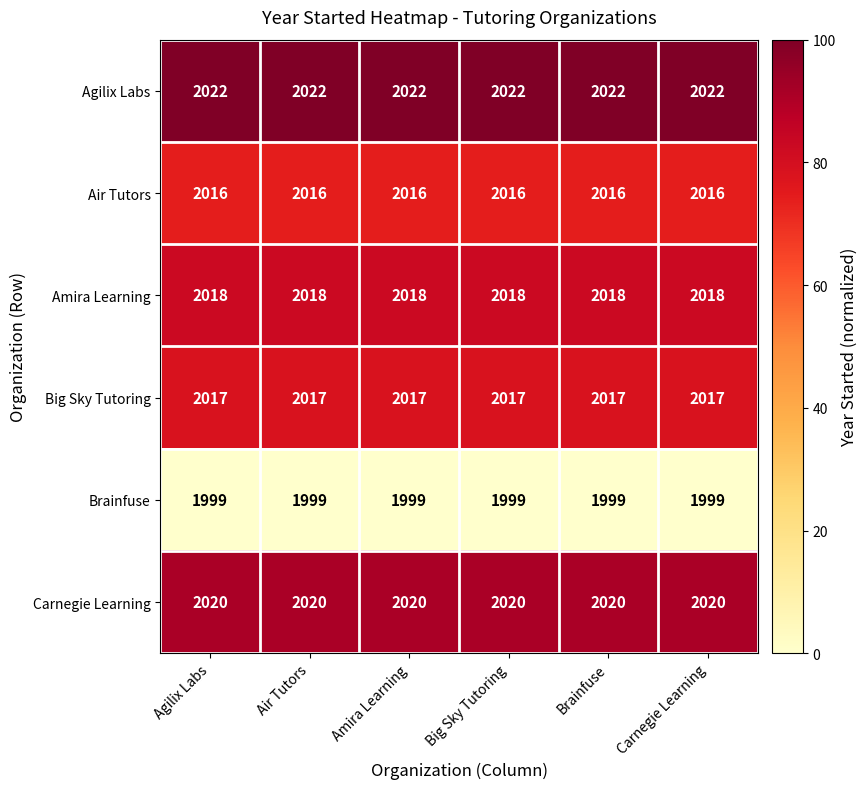

How many categories are shown in the chart?

6